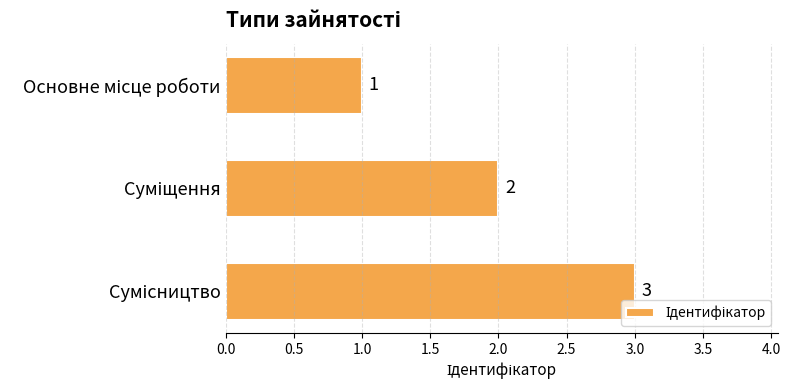

Count the values in the range 1 to 3.

3